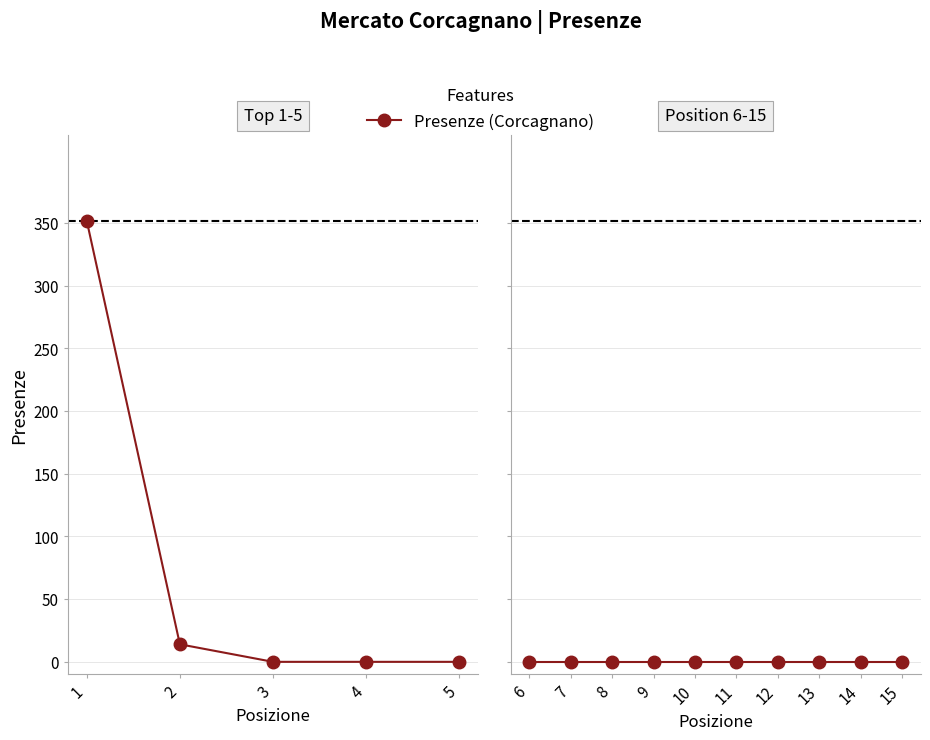

What is the change in value from 2 to 6?

-14